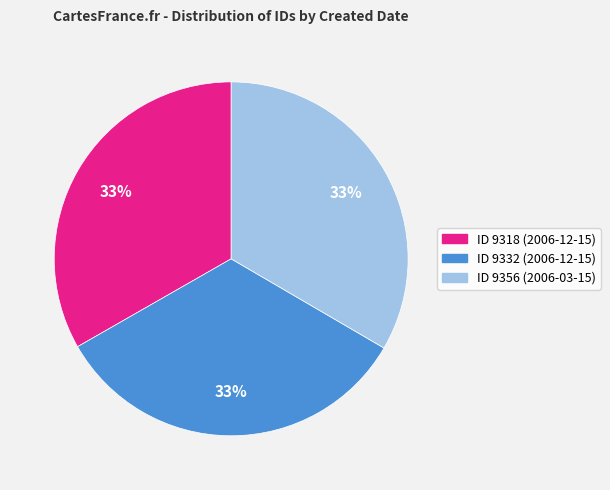

Is there a majority slice in this chart?

No